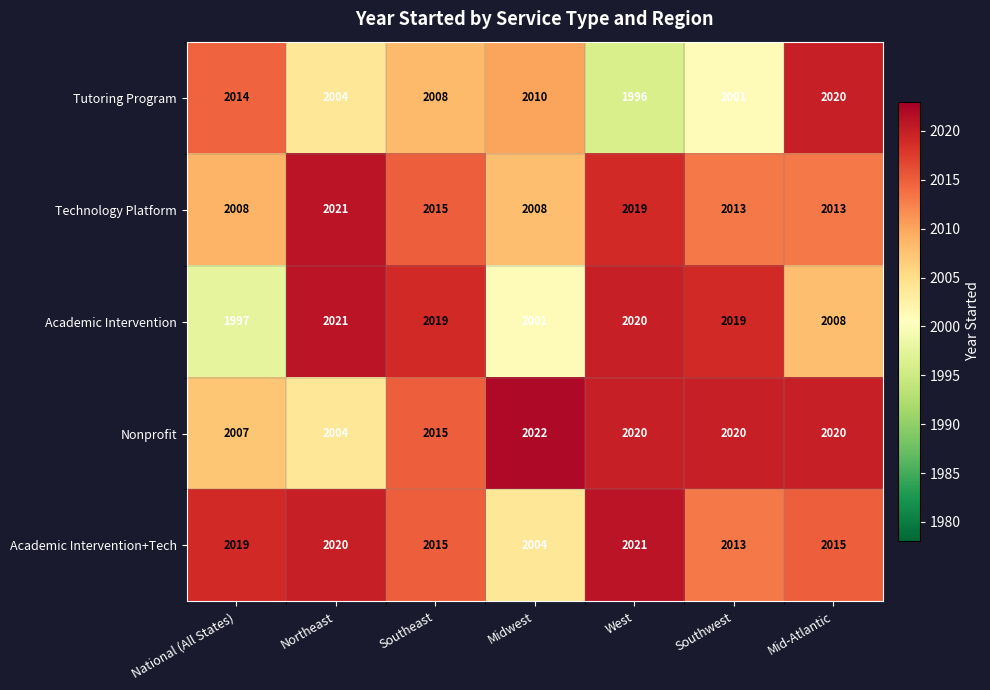

What value does the Tutoring Program series have at Southwest, to the nearest 10?

2000